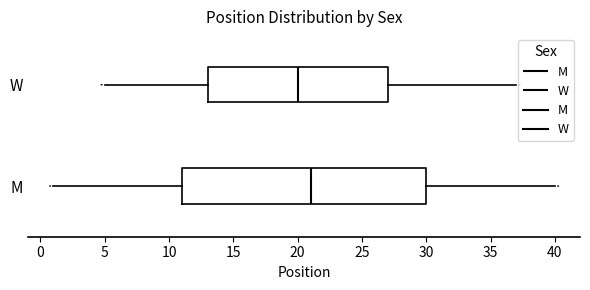

Where does the left whisker of the box for W end on the x-axis? The values are not printed on the chart, so give them approximately, as read against the axis.

5